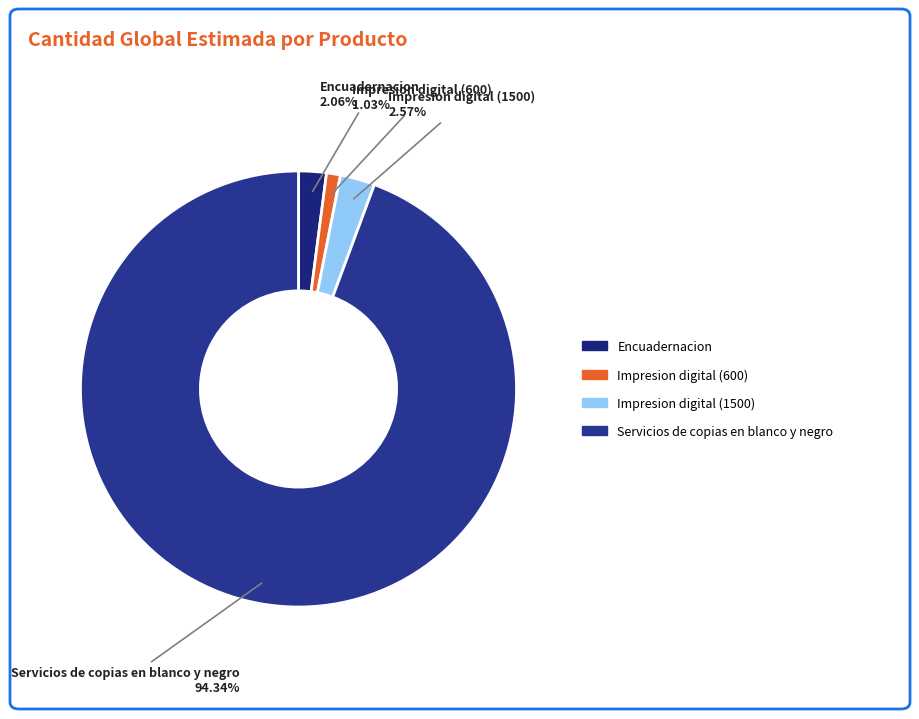

Which slice is the largest?

Servicios de copias en blanco y negro